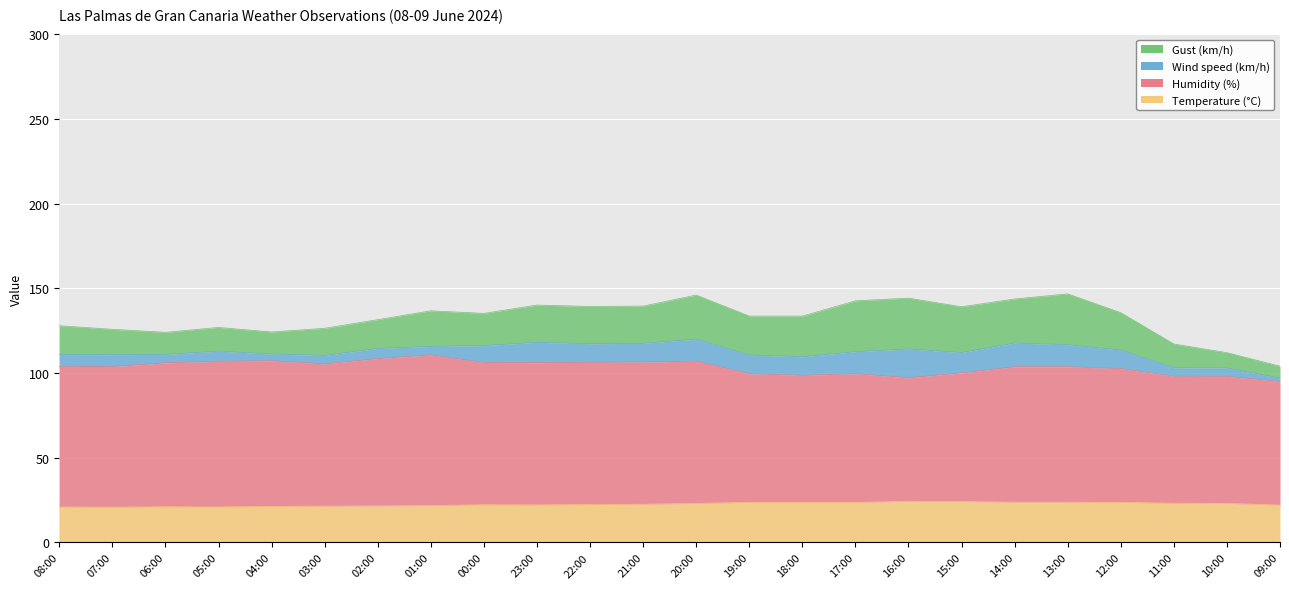

Where is the first local minimum for Humidity (%)?

07:00